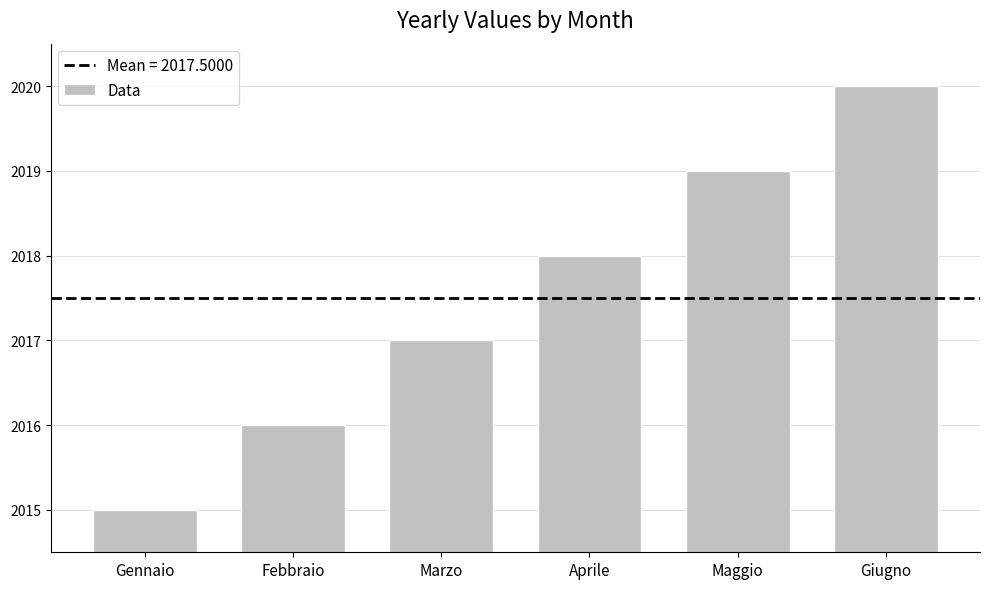

List the labels in order of value, smallest first.

Gennaio, Febbraio, Marzo, Aprile, Maggio, Giugno